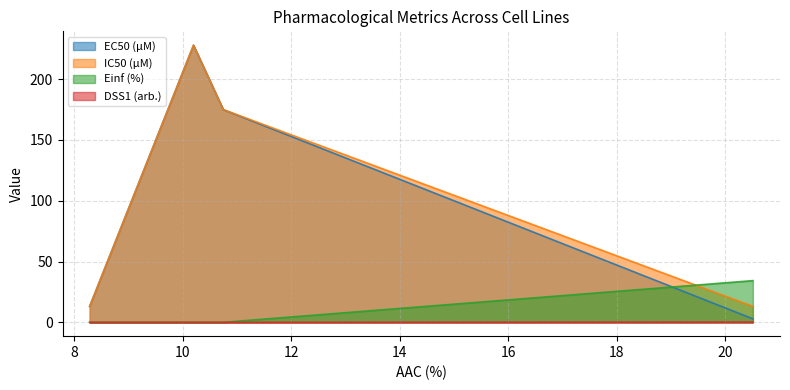

The IC50 (µM) series shows 103.9 at CTRPv2 rep 1. True or false?

False